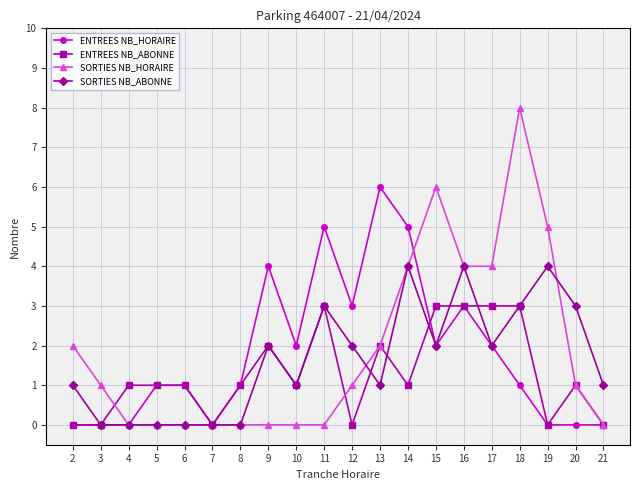

True or false: SORTIES NB_HORAIRE and ENTREES NB_HORAIRE cross at least once.

True